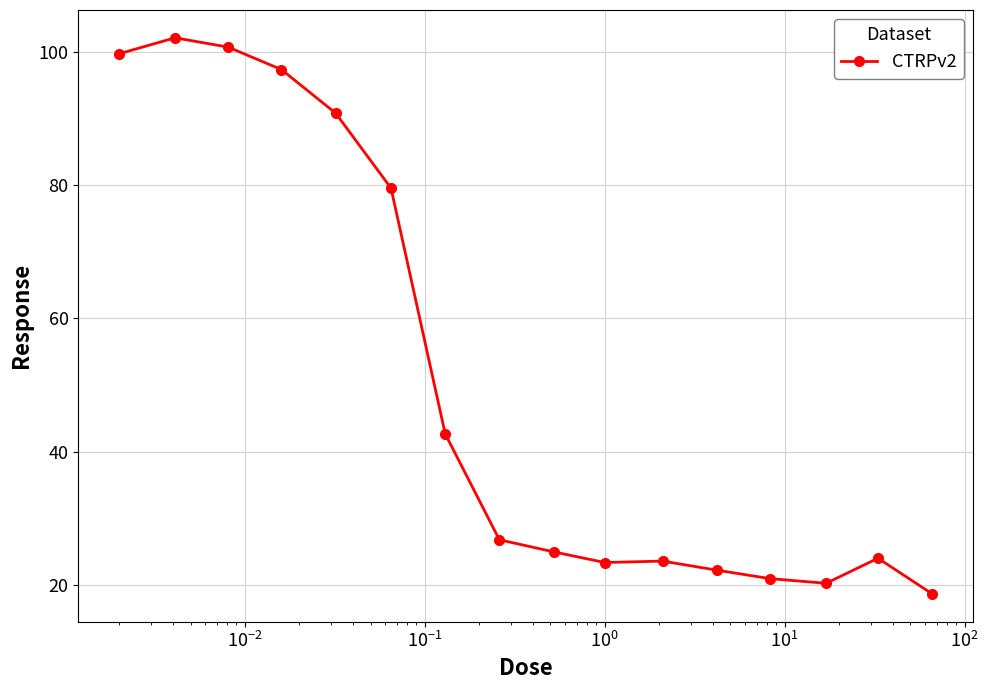

What is the value of the 15th point from the left?

24.0